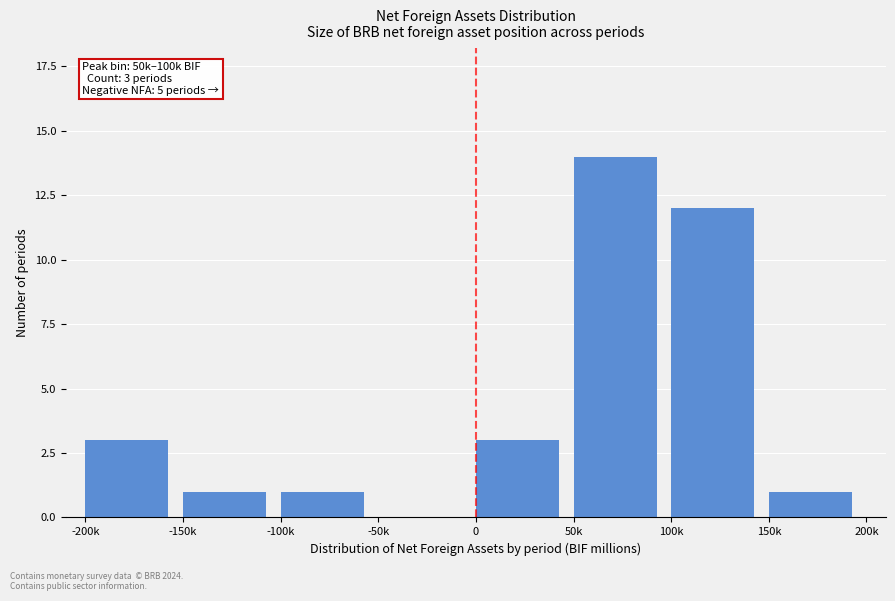

Reading left to right, list all the values displayed in this chart.

-200k=3	-150k=1	-100k=1	-50k=0	0=3	50k=14	100k=12	150k=1